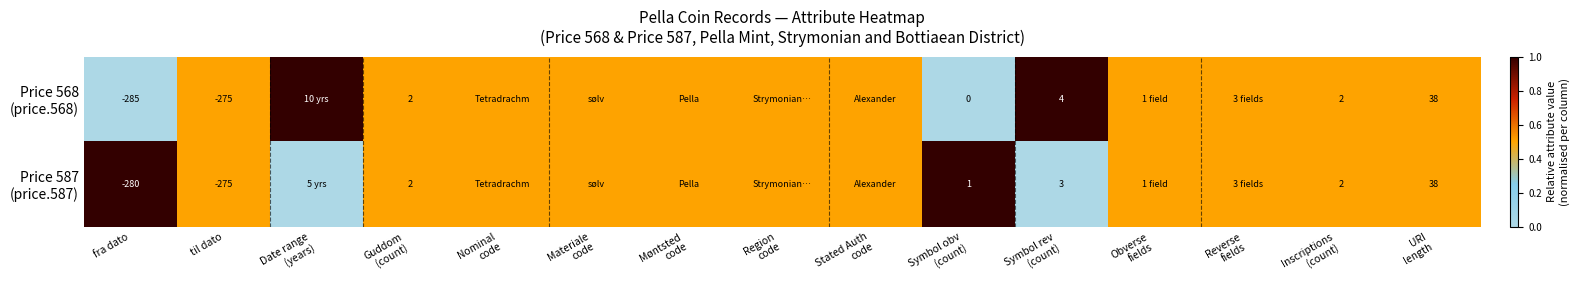

Count the Price 587 (price.587) values in the range 0 to 1.

15